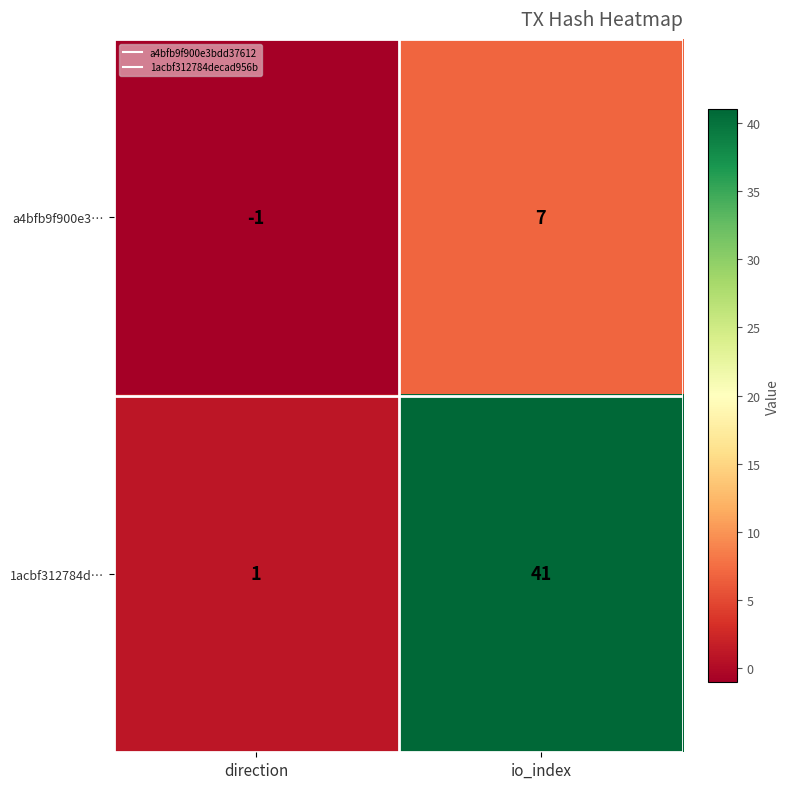

At how many categories does at least one series exceed 26?

1